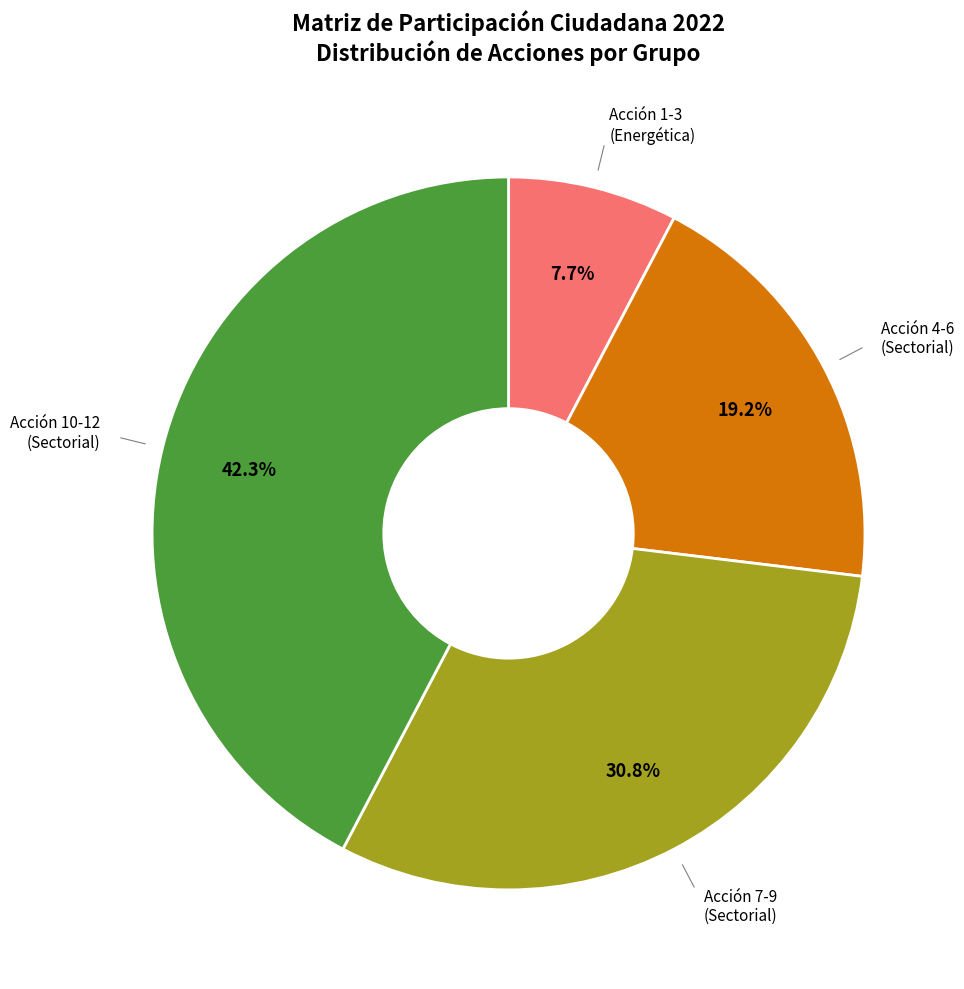

Does any single category account for the majority?

No